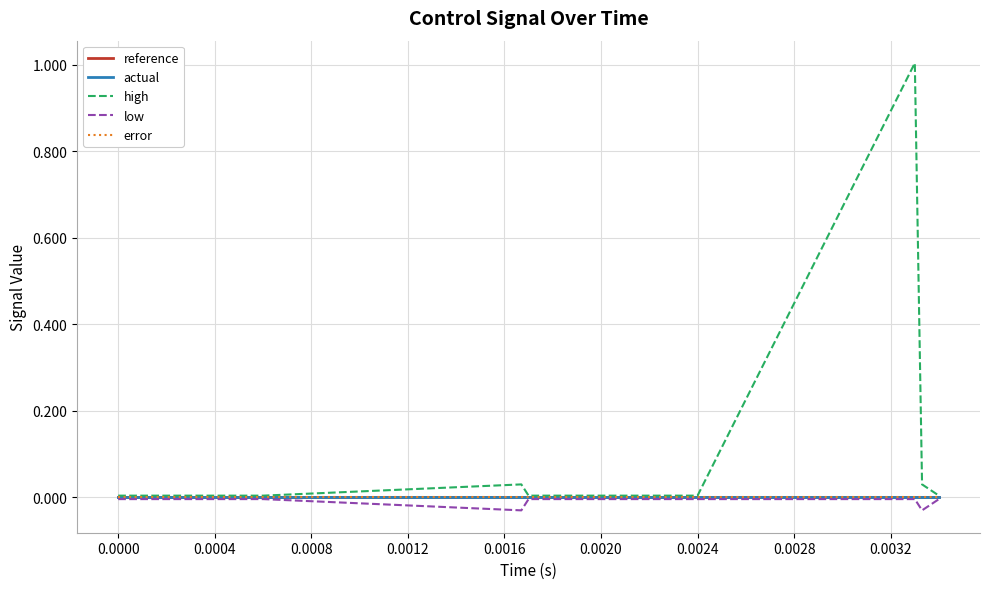

What is the label of the 16th point from the right?

0.0004